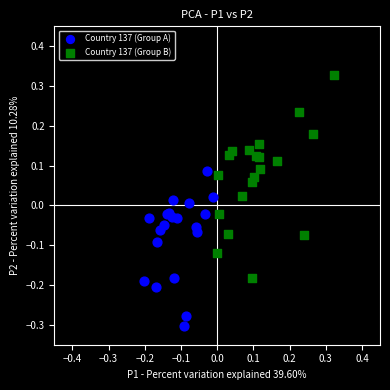

What are all the series names shown in the legend?

Country 137 (Group A), Country 137 (Group B)